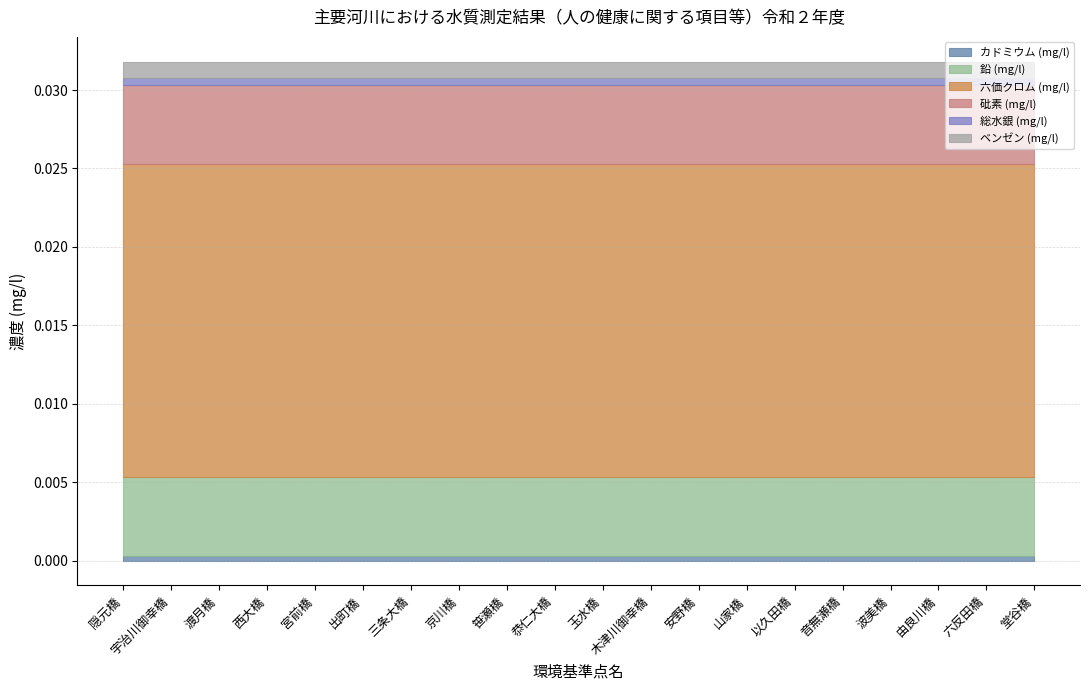

How many categories are shown in the chart?

20